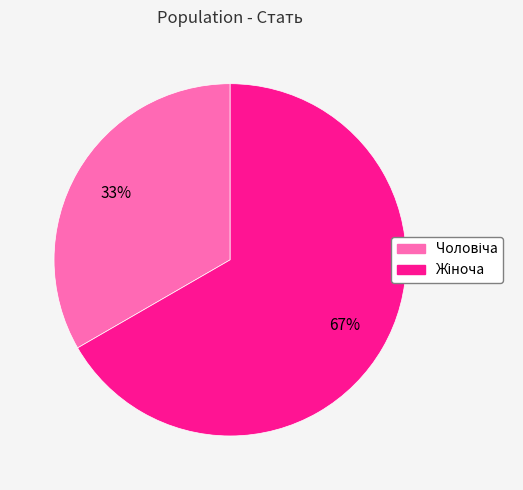

To the nearest percent, what is the average slice percentage?

50%